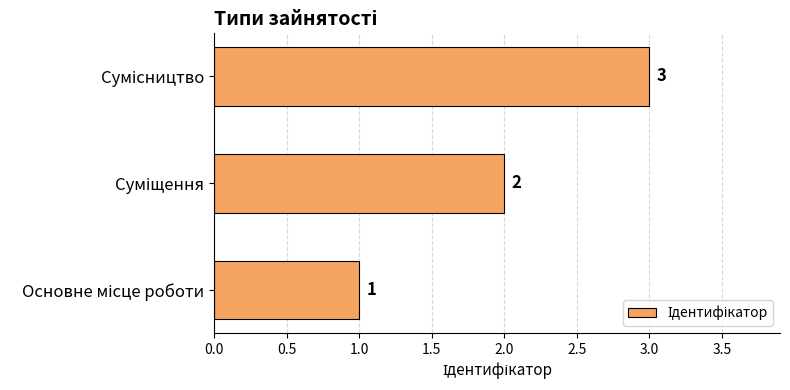

What is the difference between the maximum and minimum values?

2